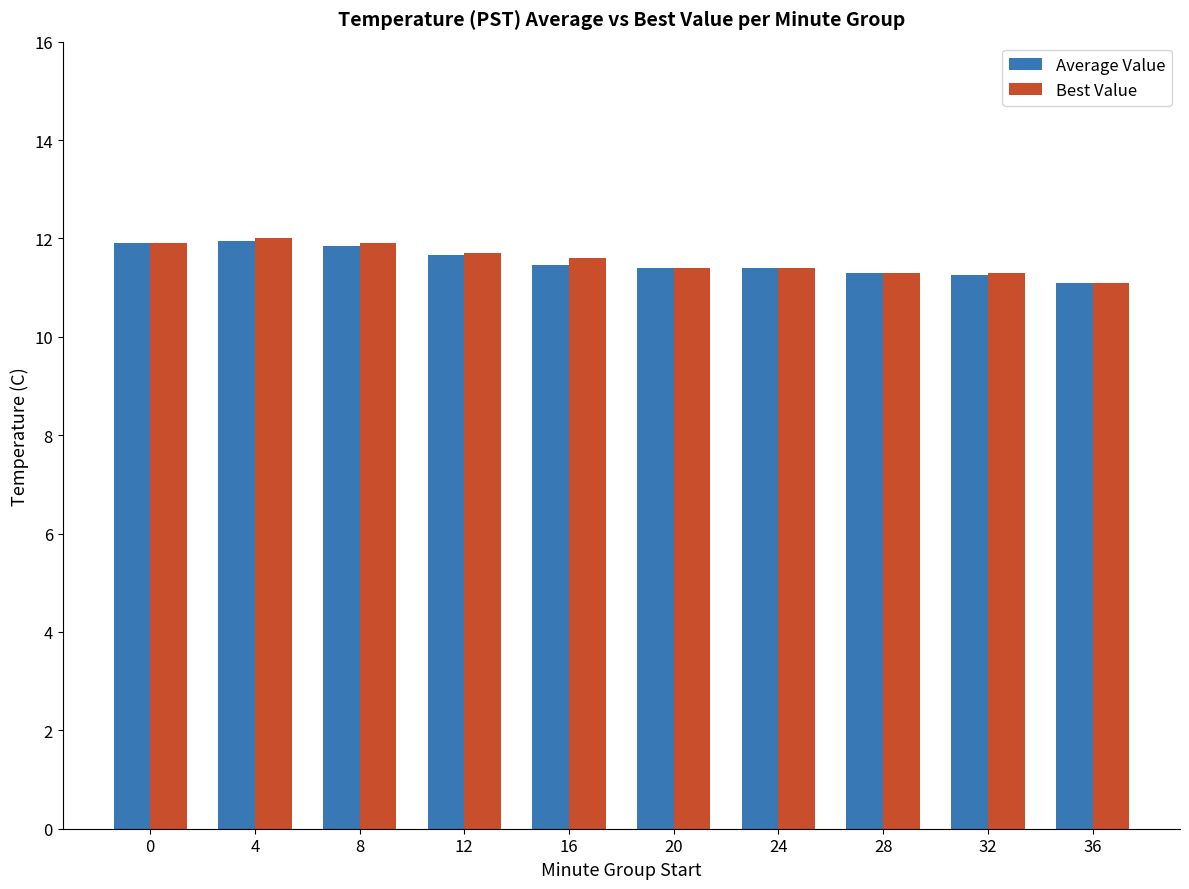

At how many categories does at least one series exceed 11?

10